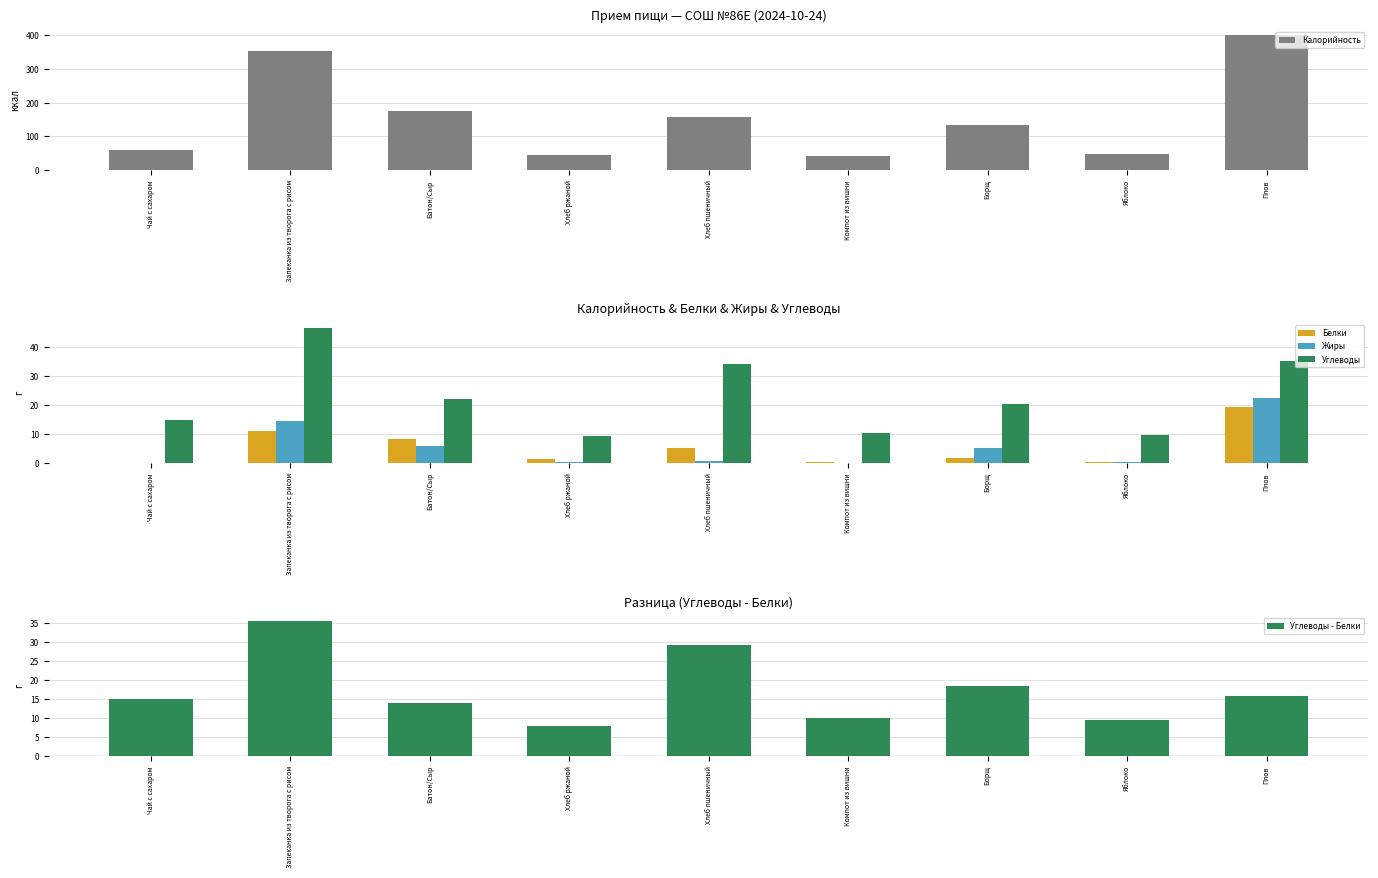

The Жиры series shows 9.4 at Батон/Сыр. True or false?

False